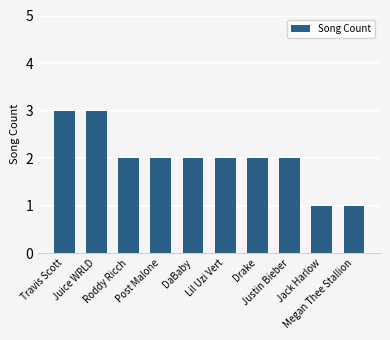

What position from the left is Juice WRLD?

2